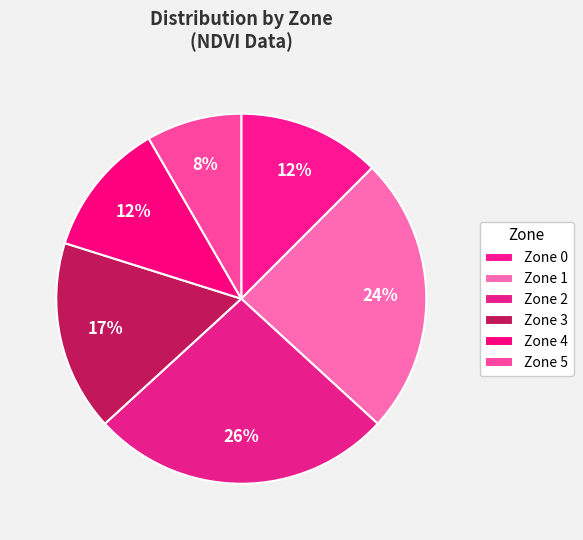

Count the number of slices in the pie.

6